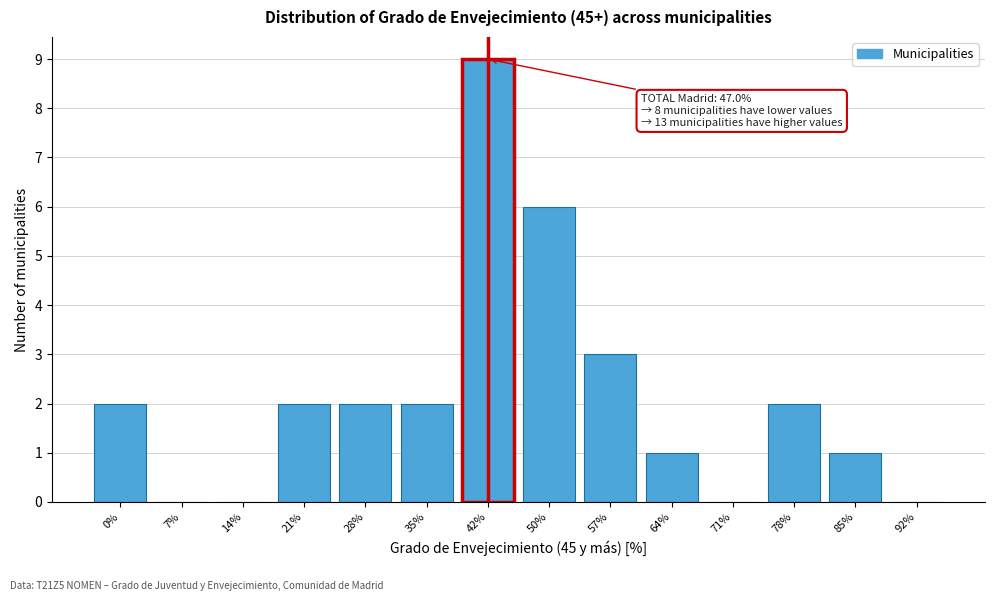

Reading left to right, extract all data points from this chart.

0%=2	7%=0	14%=0	21%=2	28%=2	35%=2	42%=9	50%=6	57%=3	64%=1	71%=0	78%=2	85%=1	92%=0